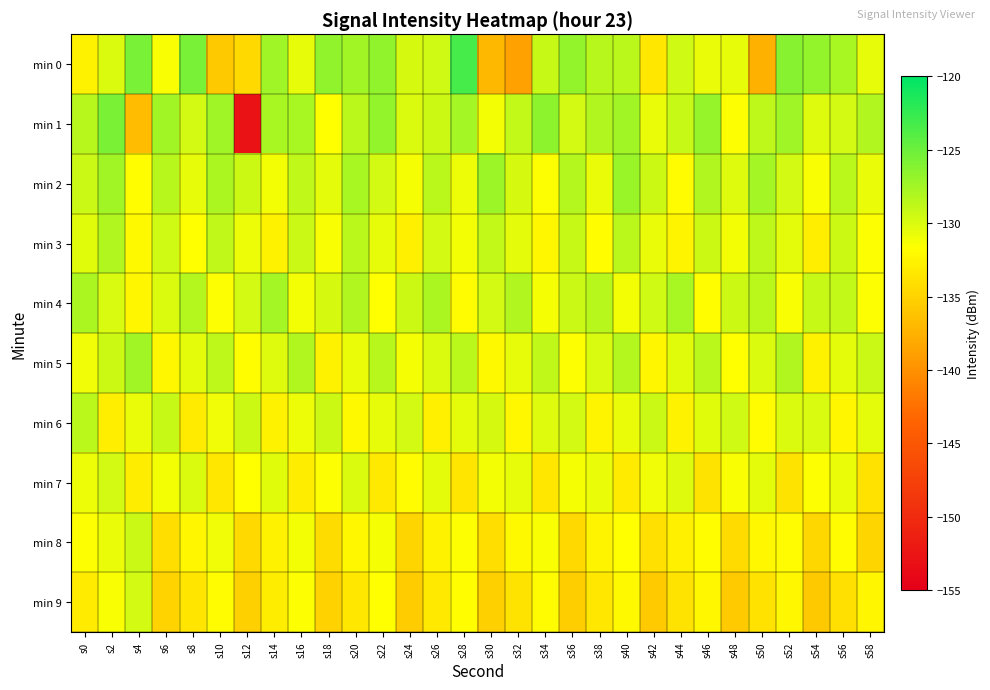

Which label corresponds to the largest value in the chart?

s28